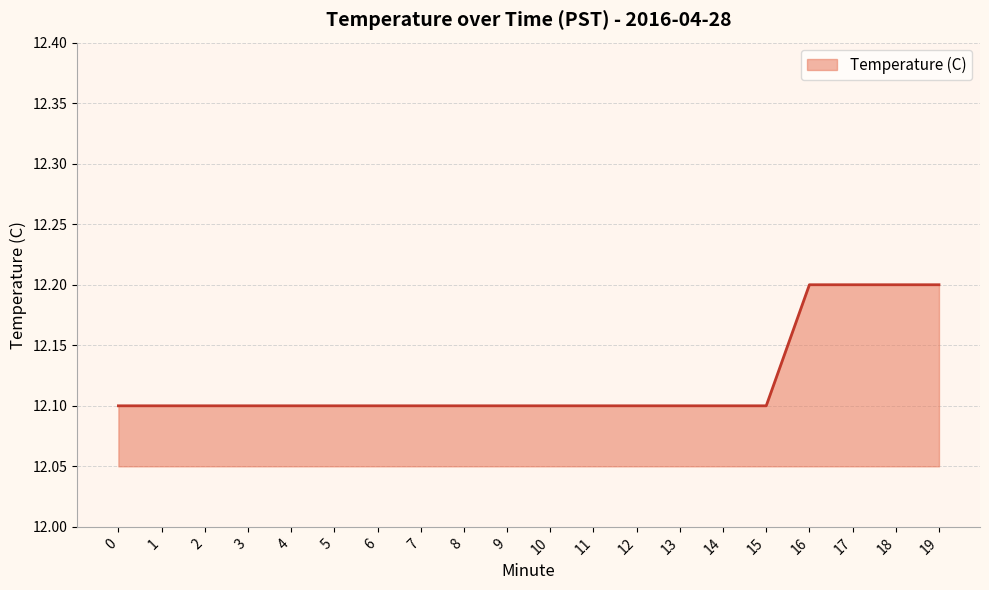

Reading right to left, what are all the values shown in this chart?

19=12.2	18=12.2	17=12.2	16=12.2	15=12.1	14=12.1	13=12.1	12=12.1	11=12.1	10=12.1	9=12.1	8=12.1	7=12.1	6=12.1	5=12.1	4=12.1	3=12.1	2=12.1	1=12.1	0=12.1